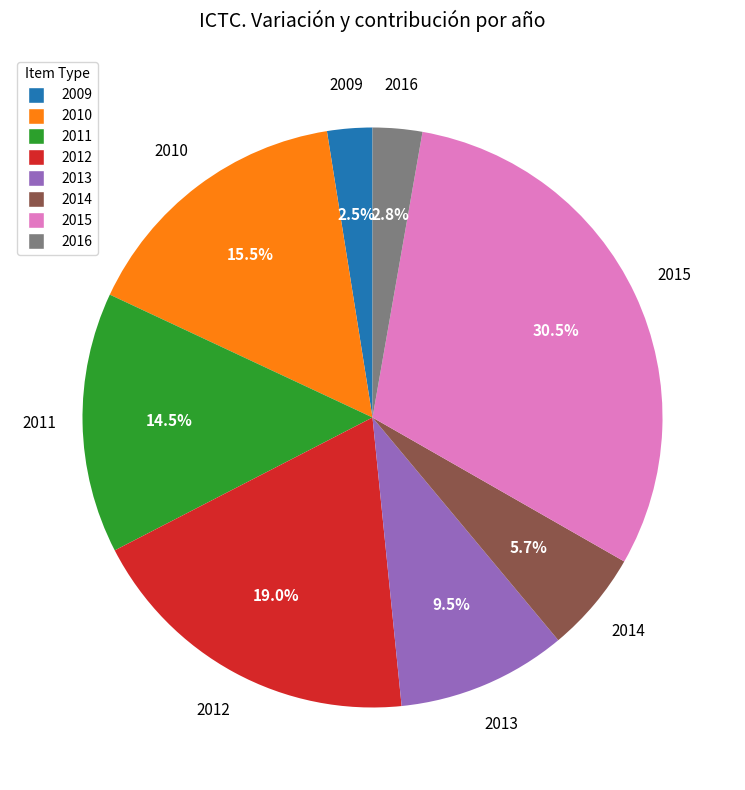

How many slices are in this pie chart?

8